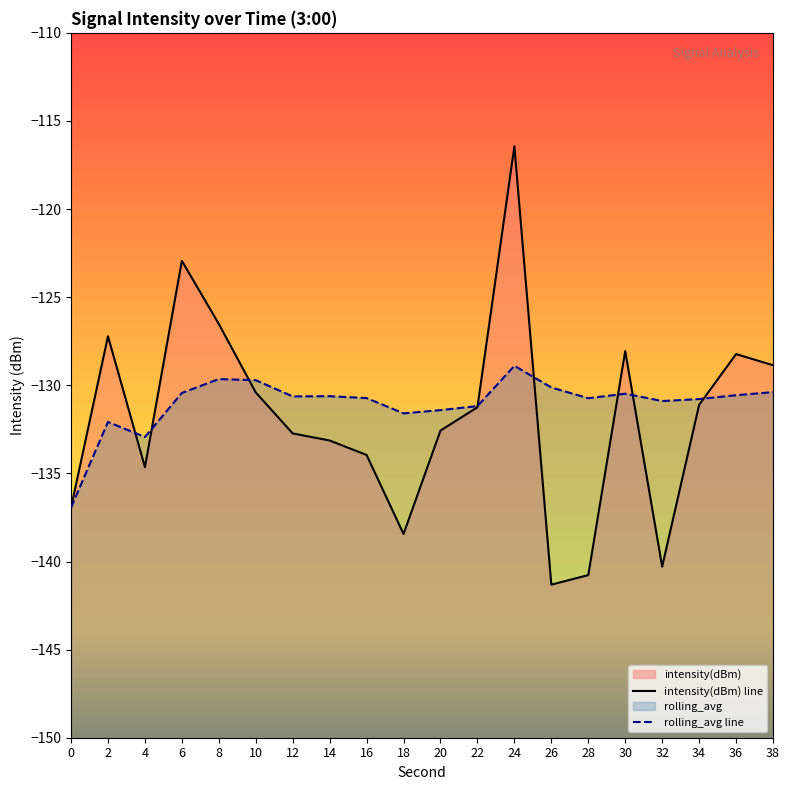

List the labels in order of rolling_avg value, largest first.

24, 8, 10, 26, 38, 6, 30, 36, 14, 12, 16, 28, 34, 32, 22, 20, 18, 2, 4, 0